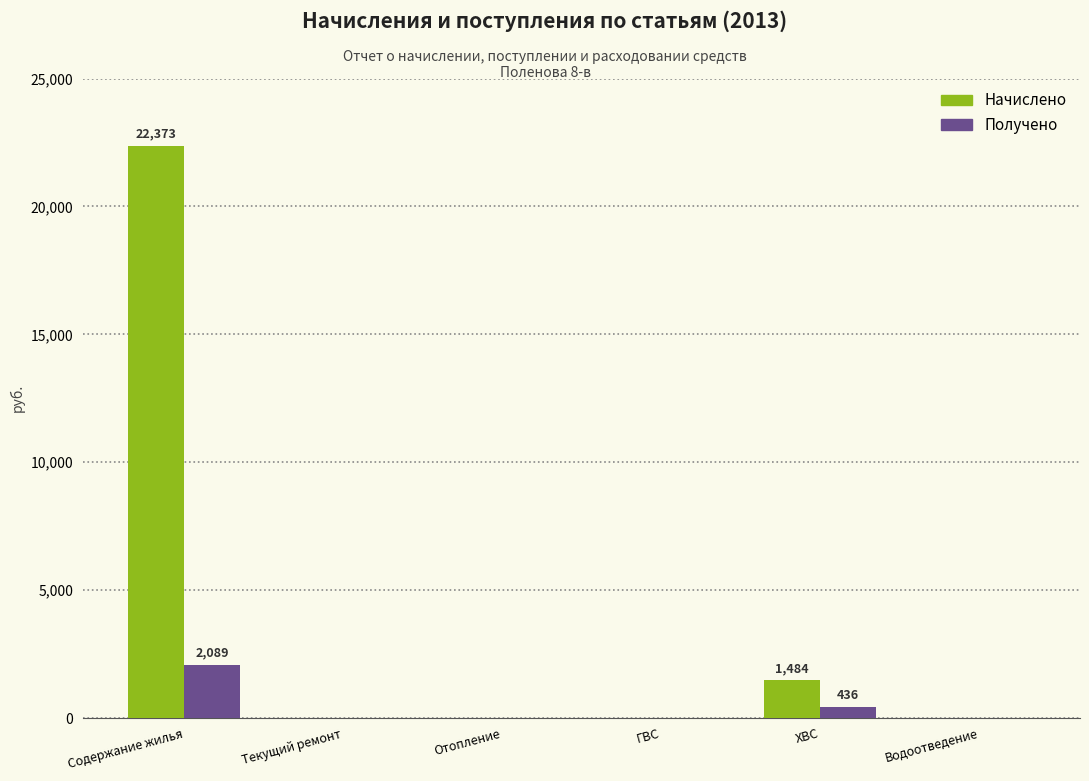

Are the bars grouped side by side (vs. stacked)?

Yes